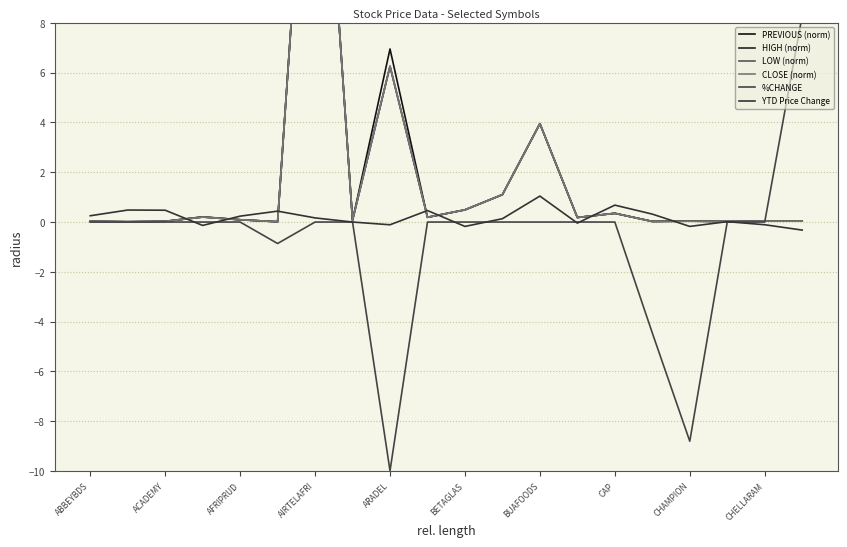

What are all the series names shown in the legend?

PREVIOUS (norm), HIGH (norm), LOW (norm), CLOSE (norm), %CHANGE, YTD Price Change